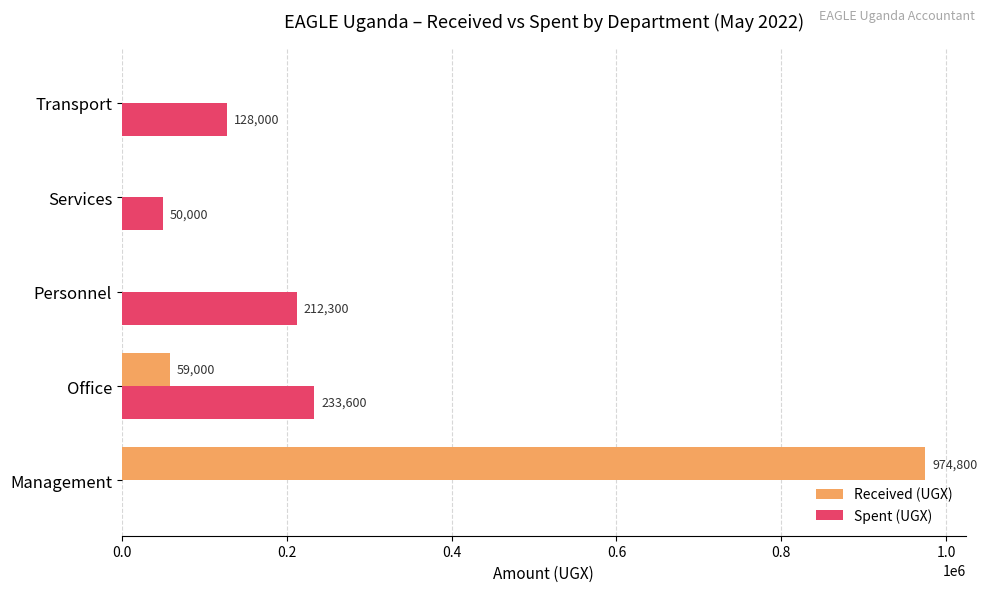

How many values in Received (UGX) are above zero?

2